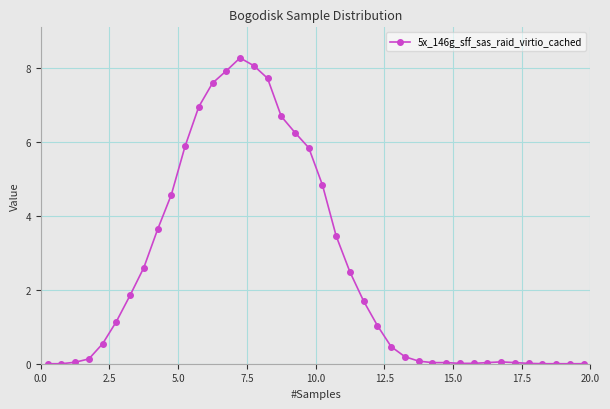

What is the difference between the maximum and second lowest values?

8.3